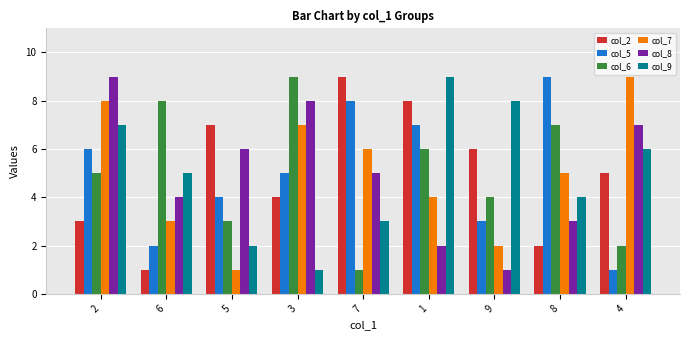

Reading right to left, extract all data points from this chart.

col_2: 4=5	8=2	9=6	1=8	7=9	3=4	5=7	6=1	2=3
col_5: 4=1	8=9	9=3	1=7	7=8	3=5	5=4	6=2	2=6
col_6: 4=2	8=7	9=4	1=6	7=1	3=9	5=3	6=8	2=5
col_7: 4=9	8=5	9=2	1=4	7=6	3=7	5=1	6=3	2=8
col_8: 4=7	8=3	9=1	1=2	7=5	3=8	5=6	6=4	2=9
col_9: 4=6	8=4	9=8	1=9	7=3	3=1	5=2	6=5	2=7